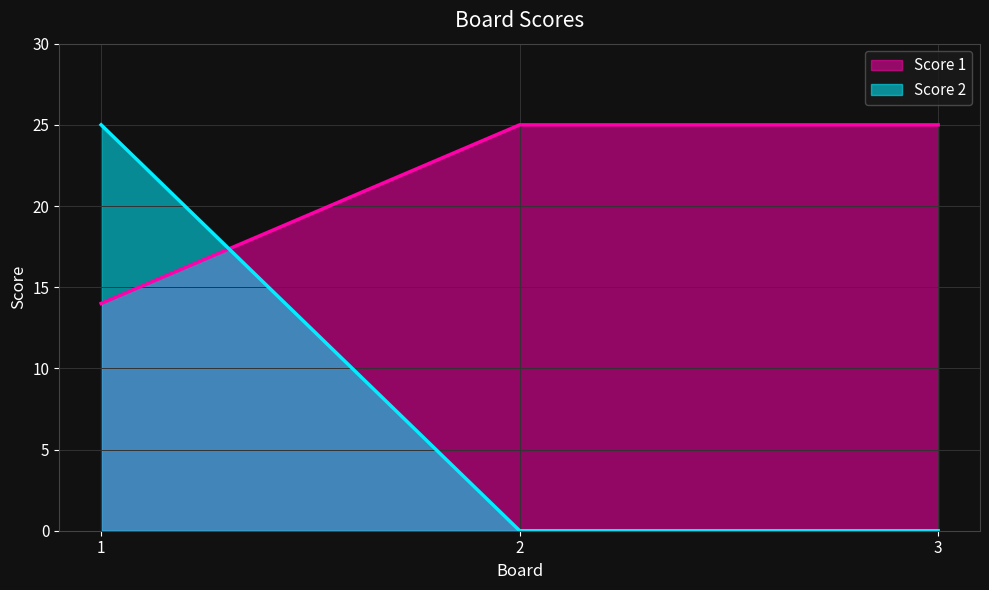

Rank the categories by Score 1 value from lowest to highest.

1, 2, 3